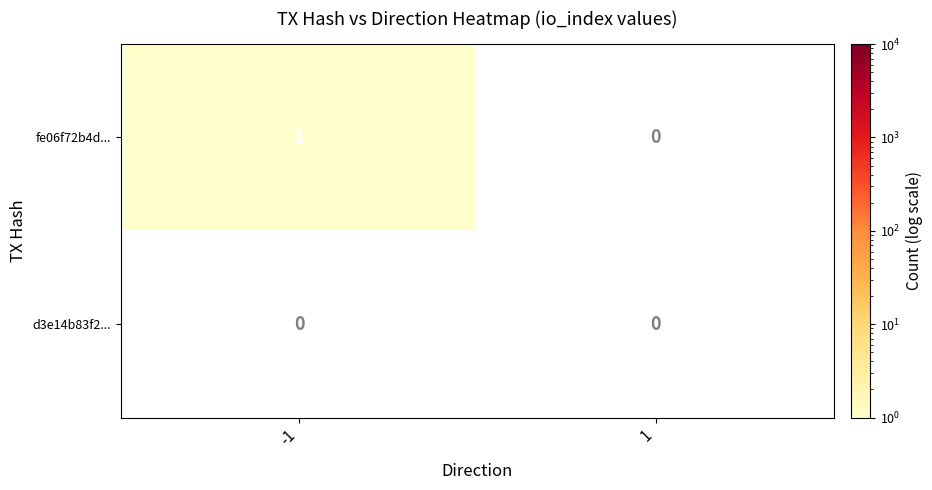

What is the maximum value shown in the chart?

1